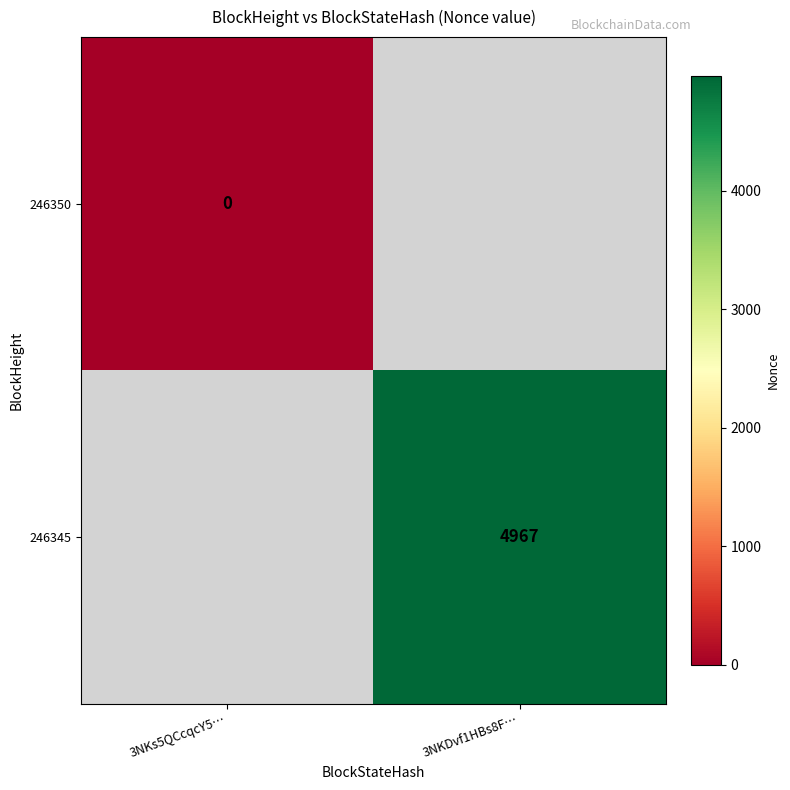

The value of 246345 at 3NKDvf1HBs8F… is 4967. True or false?

True